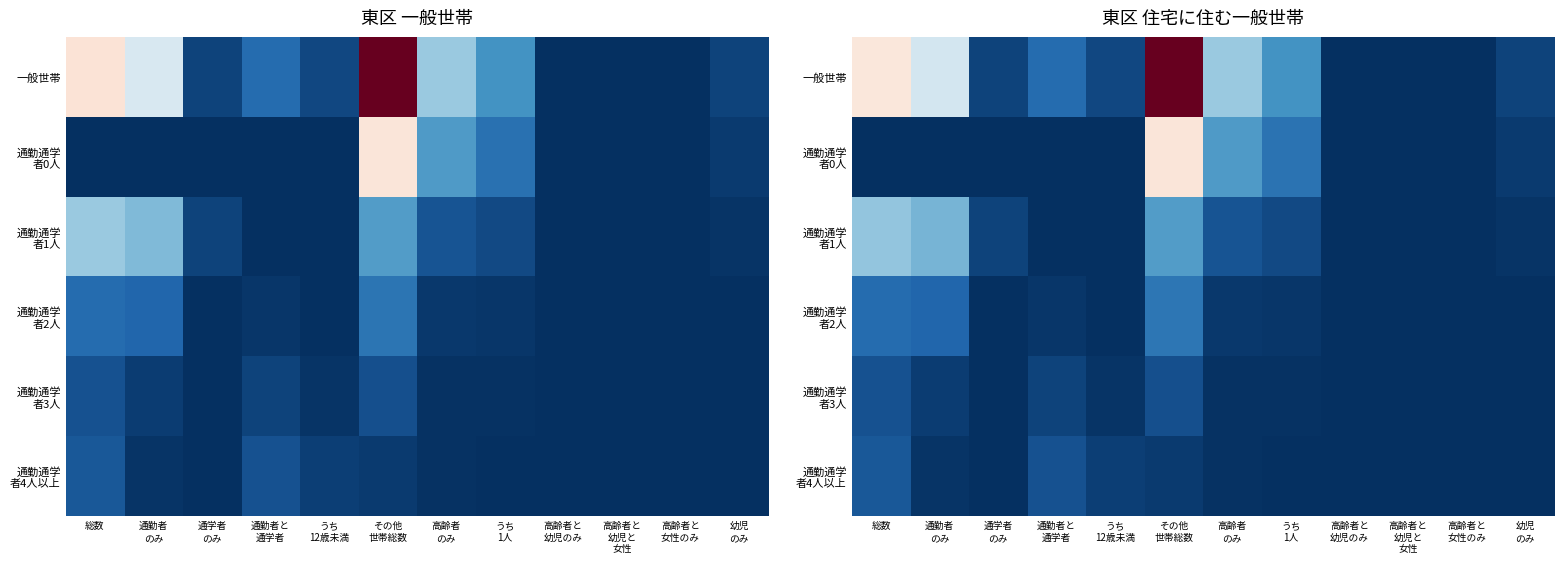

Which series has the widest spread of values?

一般世帯